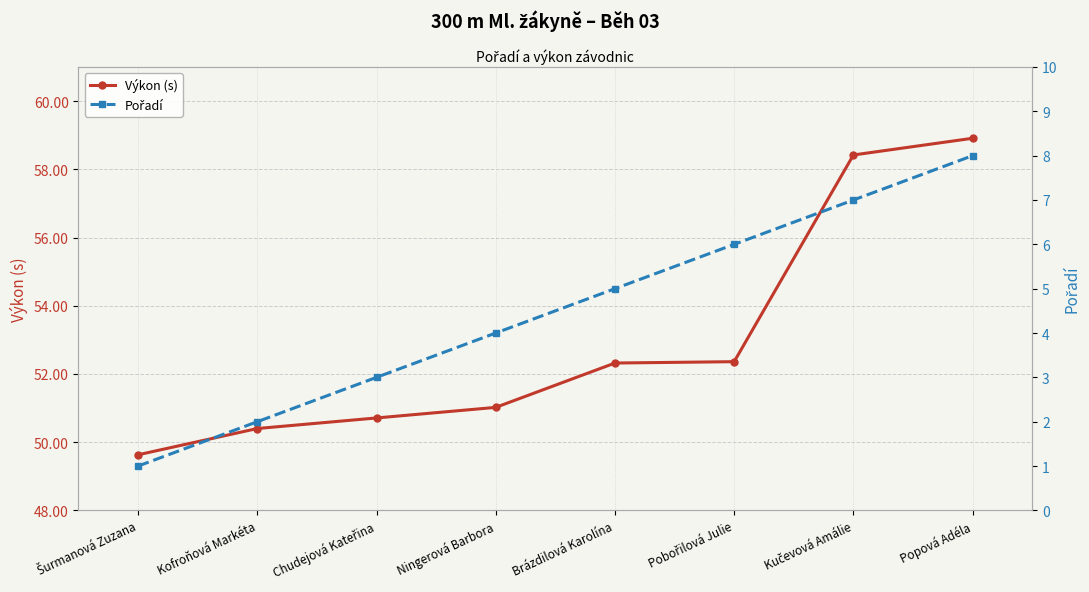

What is the label of the 5th point from the right?

Ningerová Barbora